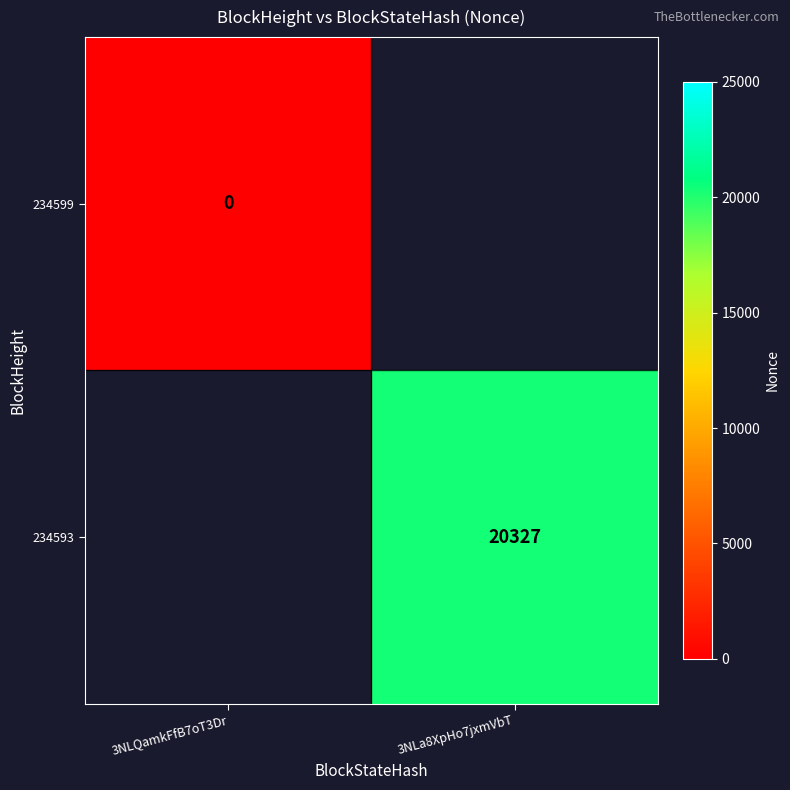

List the series in order of their overall mean, lowest first.

234599, 234593